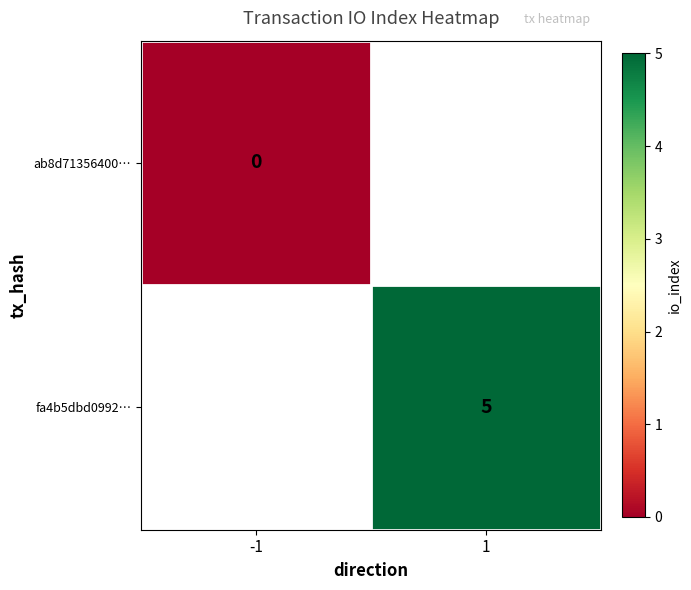

The value of fa4b5dbd0992… at 1 is 2. True or false?

False